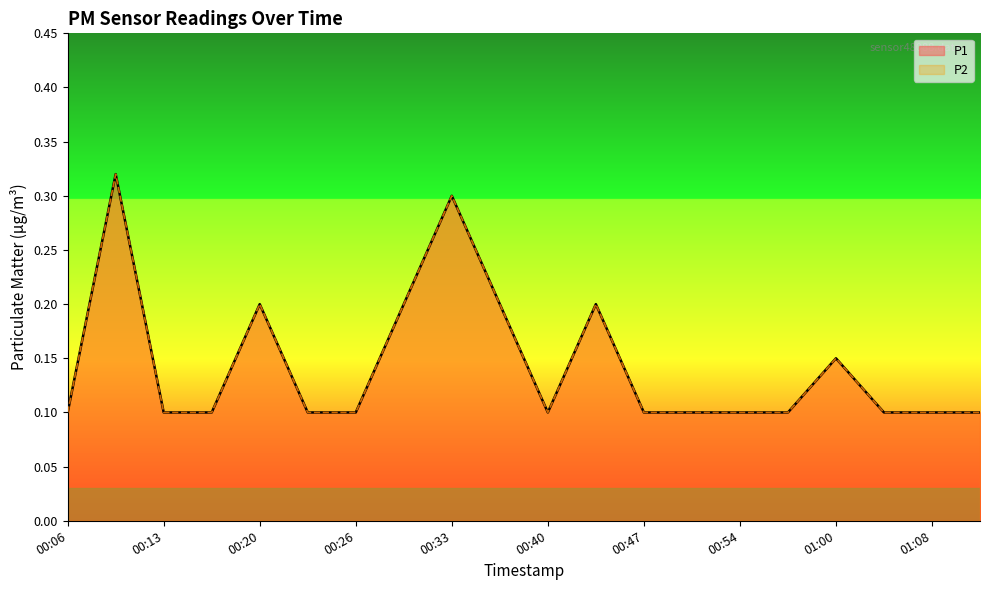

What is the value of the P2 point at the 6th from the left?

0.1